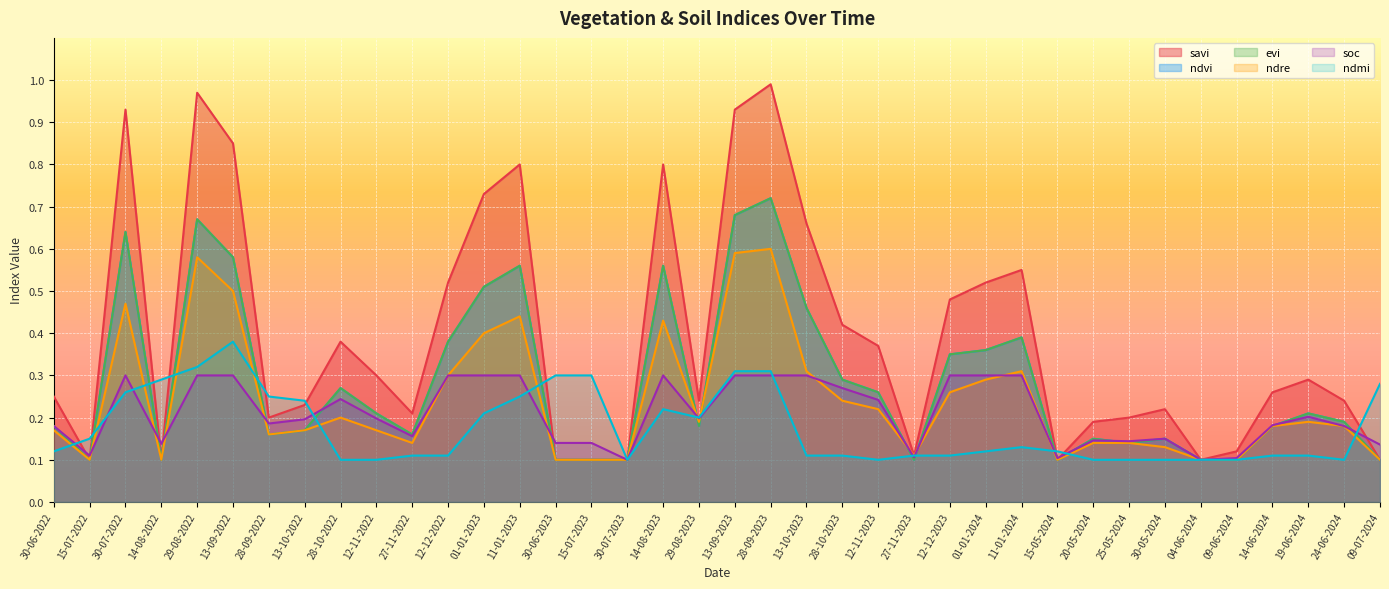

At which category does evi reach its first local valley?

15-07-2022